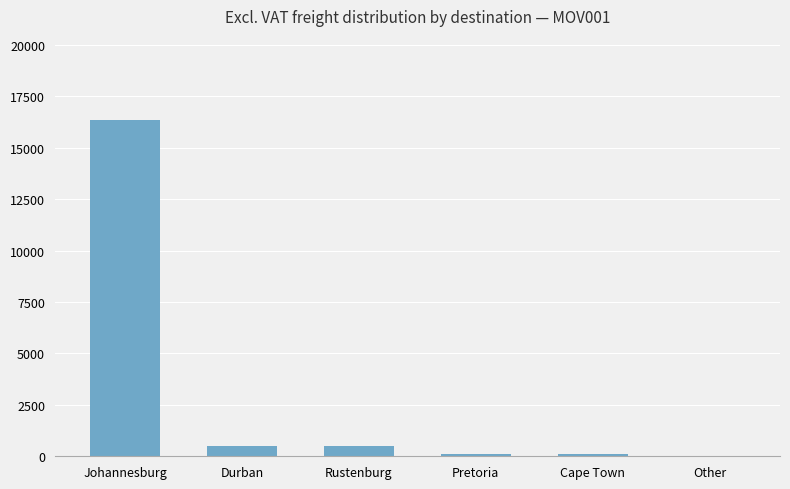

At which category does the chart reach its peak across all series?

Johannesburg